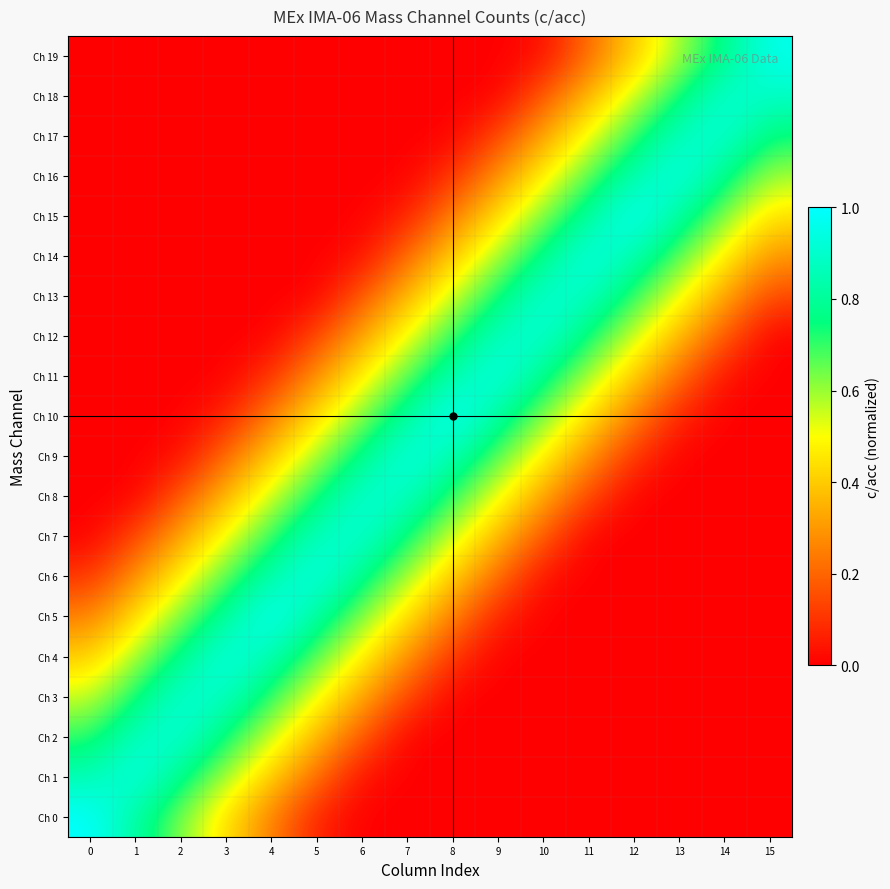

Reading left to right, transcribe all the data shown in this chart.

Ch 0: 0=1.0	1=0.8	2=0.6	3=0.4	4=0.2	5=0.1	6=0.0	7=0.0	8=0.0	9=0.0	10=0.0	11=0.0	12=0.0	13=0.0	14=0.0	15=0.0
Ch 1: 0=0.8	1=1.0	2=0.8	3=0.6	4=0.4	5=0.2	6=0.0	7=0.0	8=0.0	9=0.0	10=0.0	11=0.0	12=0.0	13=0.0	14=0.0	15=0.0
Ch 2: 0=0.7	1=0.9	2=0.9	3=0.7	4=0.6	5=0.4	6=0.2	7=0.0	8=0.0	9=0.0	10=0.0	11=0.0	12=0.0	13=0.0	14=0.0	15=0.0
Ch 3: 0=0.6	1=0.7	2=0.9	3=0.9	4=0.7	5=0.5	6=0.3	7=0.1	8=0.0	9=0.0	10=0.0	11=0.0	12=0.0	13=0.0	14=0.0	15=0.0
Ch 4: 0=0.4	1=0.6	2=0.8	3=1.0	4=0.9	5=0.7	6=0.5	7=0.3	8=0.1	9=0.0	10=0.0	11=0.0	12=0.0	13=0.0	14=0.0	15=0.0
Ch 5: 0=0.2	1=0.4	2=0.6	3=0.8	4=1.0	5=0.8	6=0.6	7=0.4	8=0.2	9=0.1	10=0.0	11=0.0	12=0.0	13=0.0	14=0.0	15=0.0
Ch 6: 0=0.1	1=0.3	2=0.5	3=0.7	4=0.9	5=1.0	6=0.8	7=0.6	8=0.4	9=0.2	10=0.0	11=0.0	12=0.0	13=0.0	14=0.0	15=0.0
Ch 7: 0=0.0	1=0.1	2=0.3	3=0.5	4=0.7	5=0.9	6=0.9	7=0.7	8=0.5	9=0.4	10=0.2	11=0.0	12=0.0	13=0.0	14=0.0	15=0.0
Ch 8: 0=0.0	1=0.0	2=0.2	3=0.4	4=0.5	5=0.7	6=0.9	7=0.9	8=0.7	9=0.5	10=0.3	11=0.1	12=0.0	13=0.0	14=0.0	15=0.0
Ch 9: 0=0.0	1=0.0	2=0.0	3=0.2	4=0.4	5=0.6	6=0.8	7=1.0	8=0.9	9=0.7	10=0.5	11=0.3	12=0.1	13=0.0	14=0.0	15=0.0
Ch 10: 0=0.0	1=0.0	2=0.0	3=0.1	4=0.2	5=0.4	6=0.6	7=0.8	8=1.0	9=0.8	10=0.6	11=0.4	12=0.2	13=0.1	14=0.0	15=0.0
Ch 11: 0=0.0	1=0.0	2=0.0	3=0.0	4=0.1	5=0.3	6=0.5	7=0.7	8=0.8	9=1.0	10=0.8	11=0.6	12=0.4	13=0.2	14=0.0	15=0.0
Ch 12: 0=0.0	1=0.0	2=0.0	3=0.0	4=0.0	5=0.1	6=0.3	7=0.5	8=0.7	9=0.9	10=0.9	11=0.7	12=0.5	13=0.4	14=0.2	15=0.0
Ch 13: 0=0.0	1=0.0	2=0.0	3=0.0	4=0.0	5=0.0	6=0.2	7=0.4	8=0.5	9=0.7	10=0.9	11=0.9	12=0.7	13=0.5	14=0.3	15=0.1
Ch 14: 0=0.0	1=0.0	2=0.0	3=0.0	4=0.0	5=0.0	6=0.0	7=0.2	8=0.4	9=0.6	10=0.8	11=1.0	12=0.8	13=0.7	14=0.5	15=0.3
Ch 15: 0=0.0	1=0.0	2=0.0	3=0.0	4=0.0	5=0.0	6=0.0	7=0.1	8=0.2	9=0.4	10=0.6	11=0.8	12=1.0	13=0.8	14=0.6	15=0.4
Ch 16: 0=0.0	1=0.0	2=0.0	3=0.0	4=0.0	5=0.0	6=0.0	7=0.0	8=0.1	9=0.3	10=0.5	11=0.7	12=0.8	13=1.0	14=0.8	15=0.6
Ch 17: 0=0.0	1=0.0	2=0.0	3=0.0	4=0.0	5=0.0	6=0.0	7=0.0	8=0.0	9=0.1	10=0.3	11=0.5	12=0.7	13=0.9	14=0.9	15=0.7
Ch 18: 0=0.0	1=0.0	2=0.0	3=0.0	4=0.0	5=0.0	6=0.0	7=0.0	8=0.0	9=0.0	10=0.2	11=0.4	12=0.5	13=0.7	14=0.9	15=0.9
Ch 19: 0=0.0	1=0.0	2=0.0	3=0.0	4=0.0	5=0.0	6=0.0	7=0.0	8=0.0	9=0.0	10=0.0	11=0.2	12=0.4	13=0.6	14=0.8	15=1.0